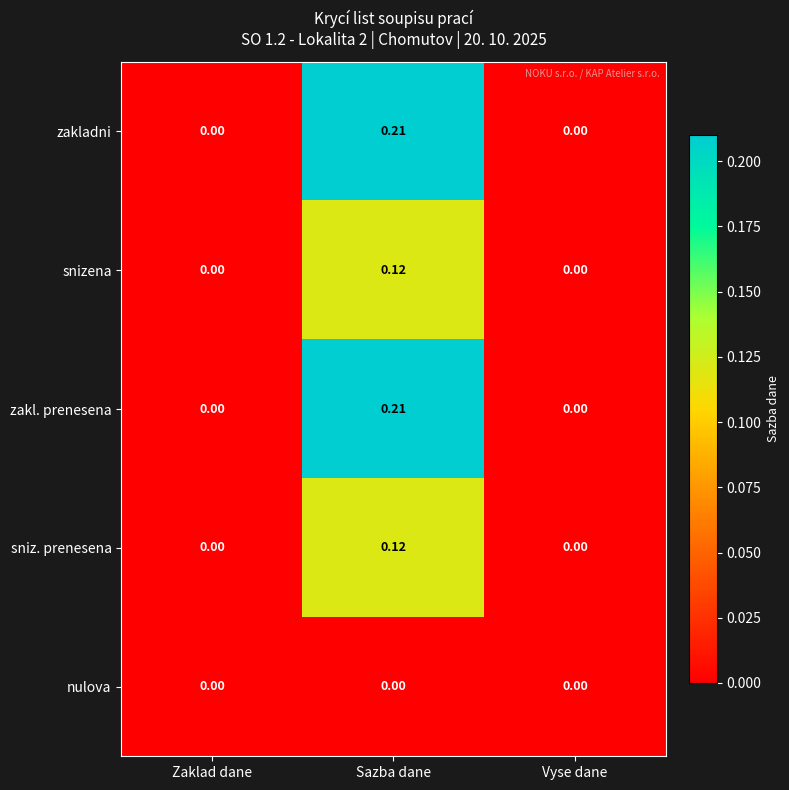

At which category is the sum across all series the highest?

Sazba dane